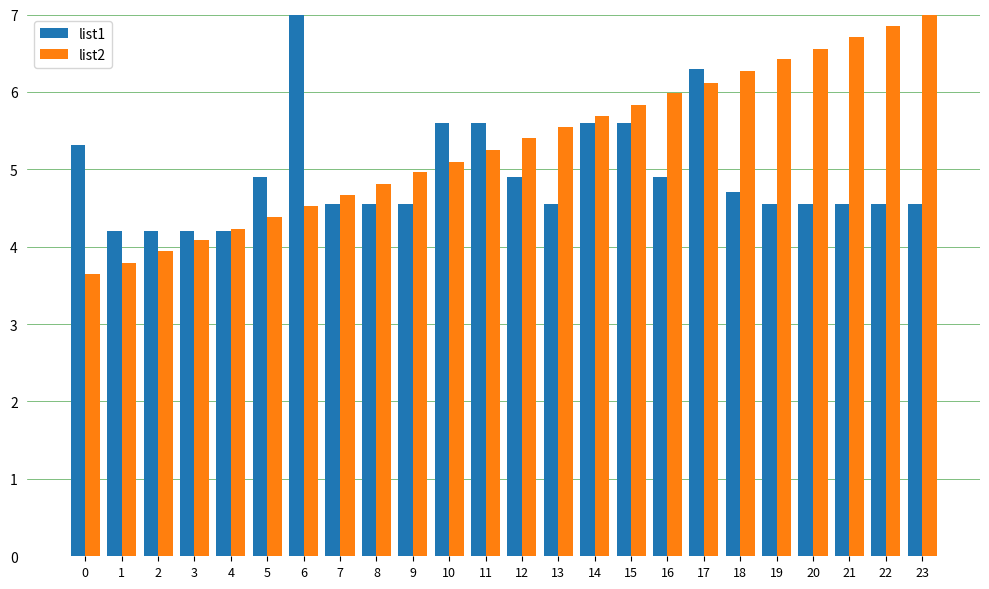

Which category has the highest value in the list2 series?

23